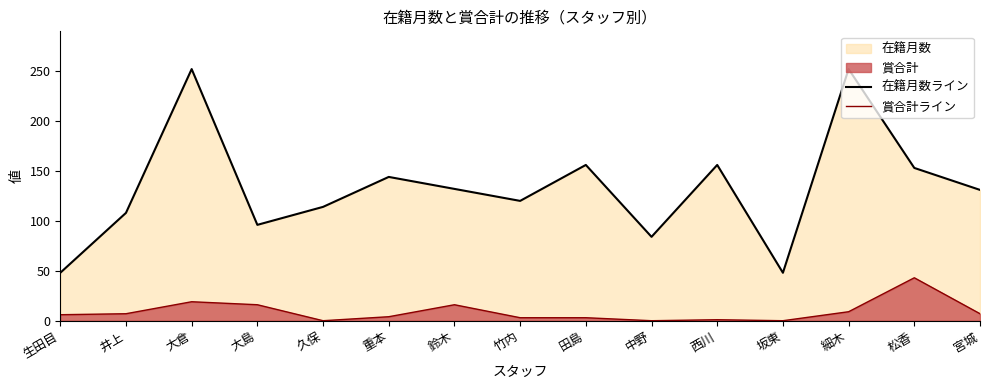

At which category does 賞合計ライン reach its first local peak?

大倉